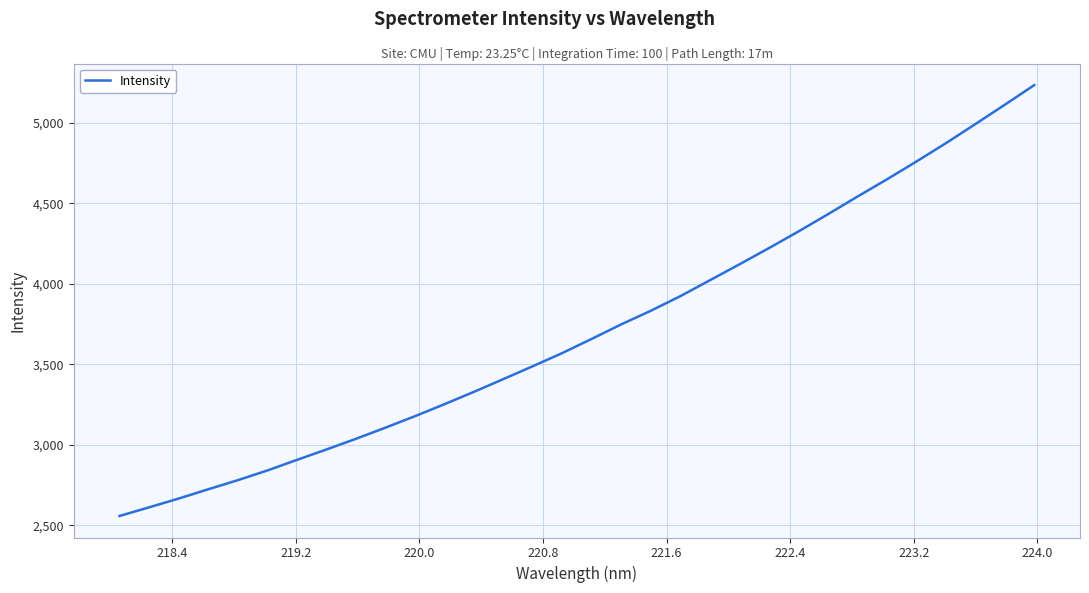

What is the difference between the maximum and minimum values?

2677.6